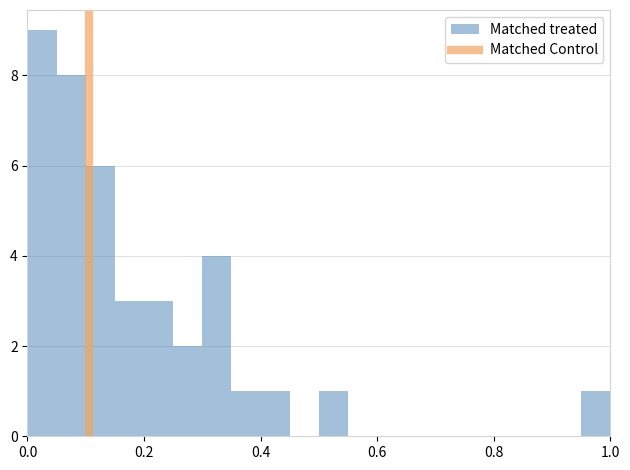

Around what value on the x-axis is the tallest bar? Give the approximate position of its centre, as read against the axis.

0.02